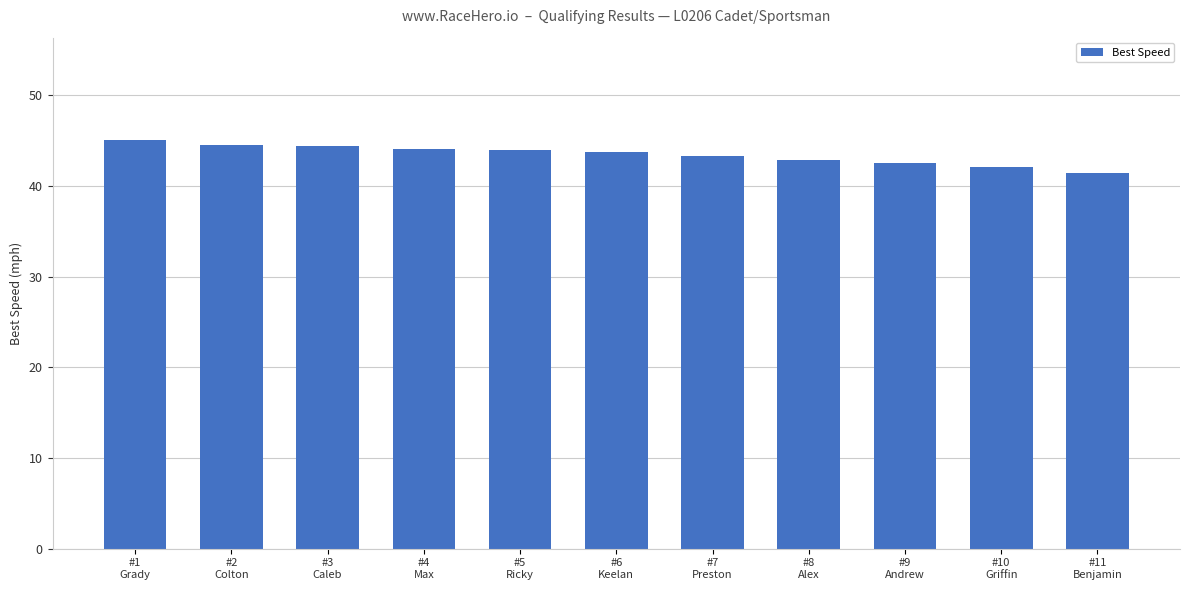

What is the difference between the maximum and minimum values?

3.7